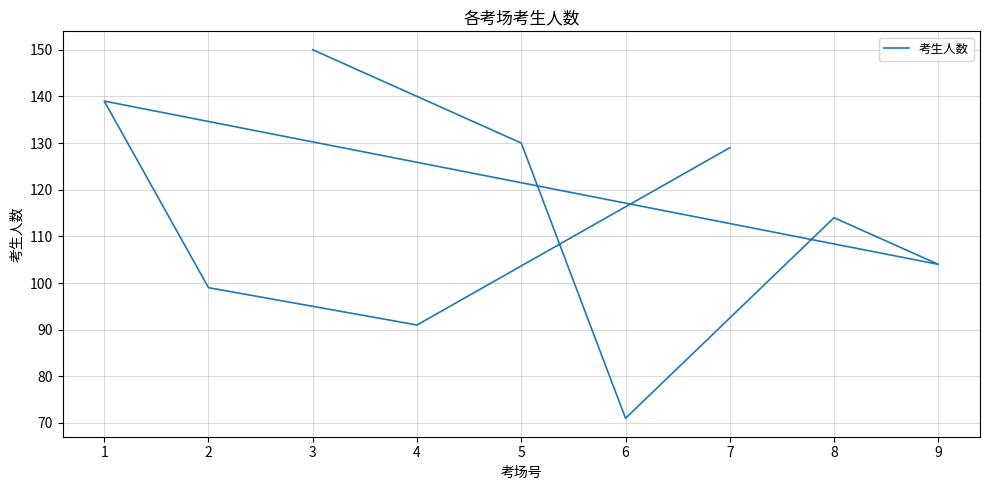

Which has a higher value, 9 or 5?

5